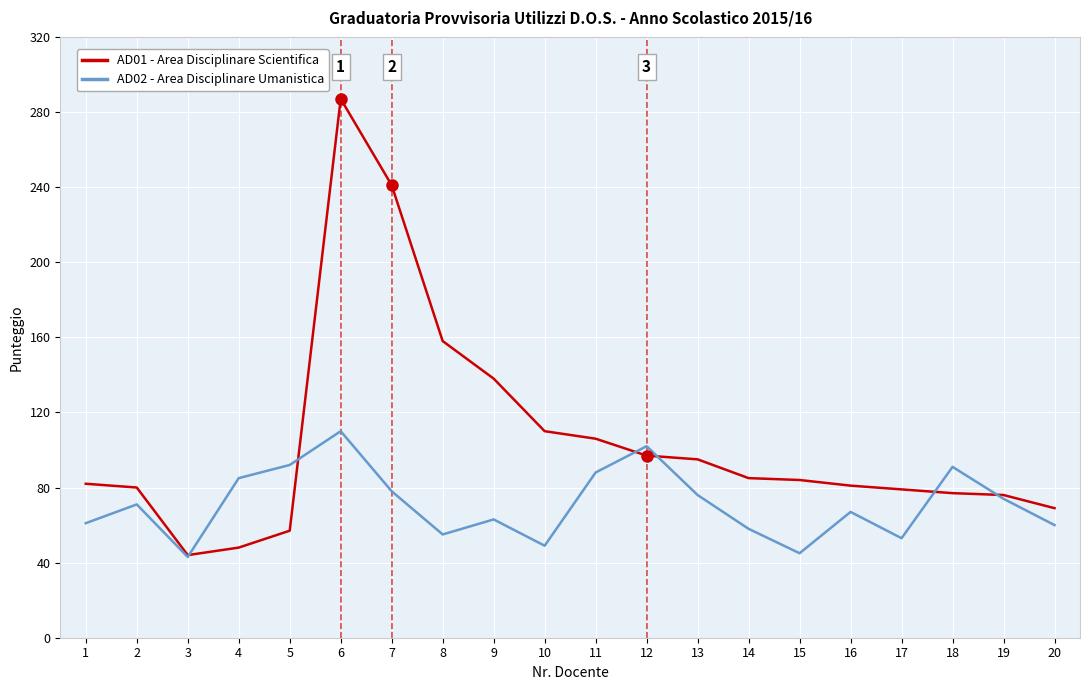

What is the total value across all series at 13?

171